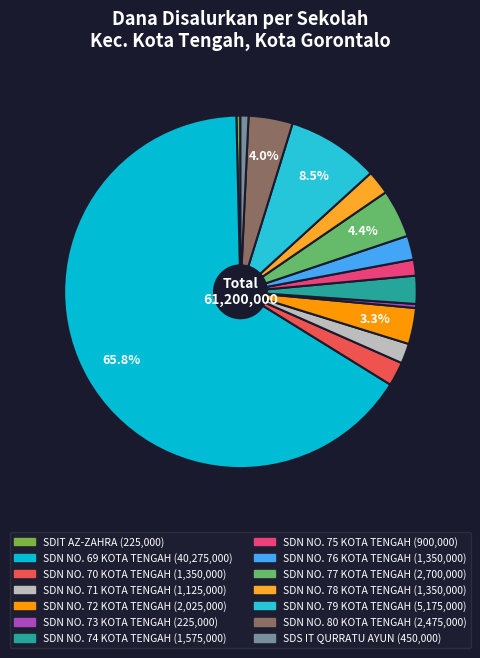

What is the largest slice in the pie chart?

SDN NO. 69 KOTA TENGAH